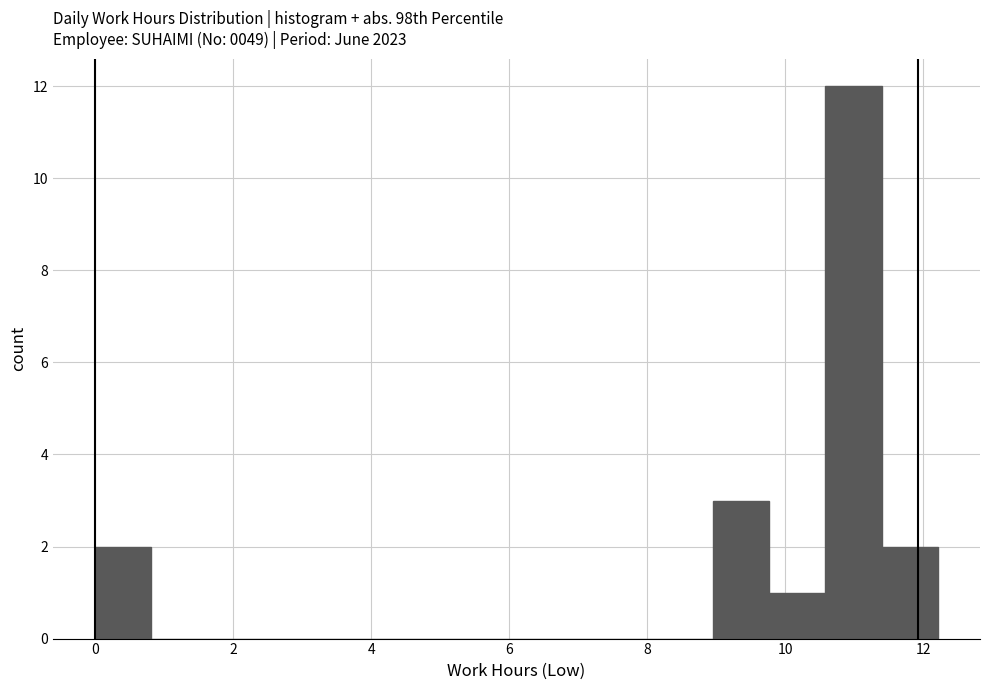

Reading left to right, transcribe this chart: for each bar, give the range it covers on the x-axis and its height. Neither the bar edges nor the heights are printed on the chart, so give them approximately, as read against the axes.

0.0 to 0.8: 2
0.8 to 1.6: 0
1.6 to 2.4: 0
2.4 to 3.2: 0
3.2 to 4.0: 0
4.0 to 4.8: 0
4.8 to 5.6: 0
5.6 to 6.6: 0
6.6 to 7.4: 0
7.4 to 8.2: 0
8.2 to 9.0: 0
9.0 to 9.8: 3
9.8 to 10.6: 1
10.6 to 11.4: 12
11.4 to 12.2: 2